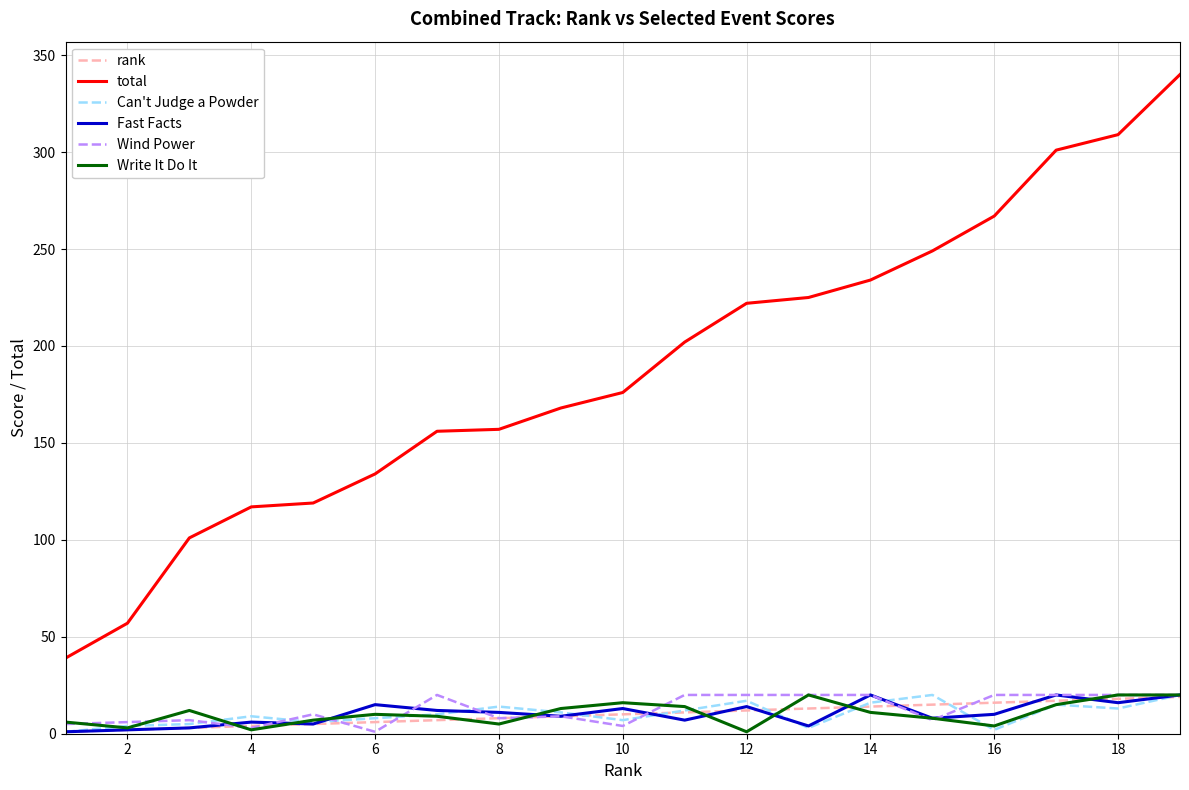

What is the greatest value displayed?

340